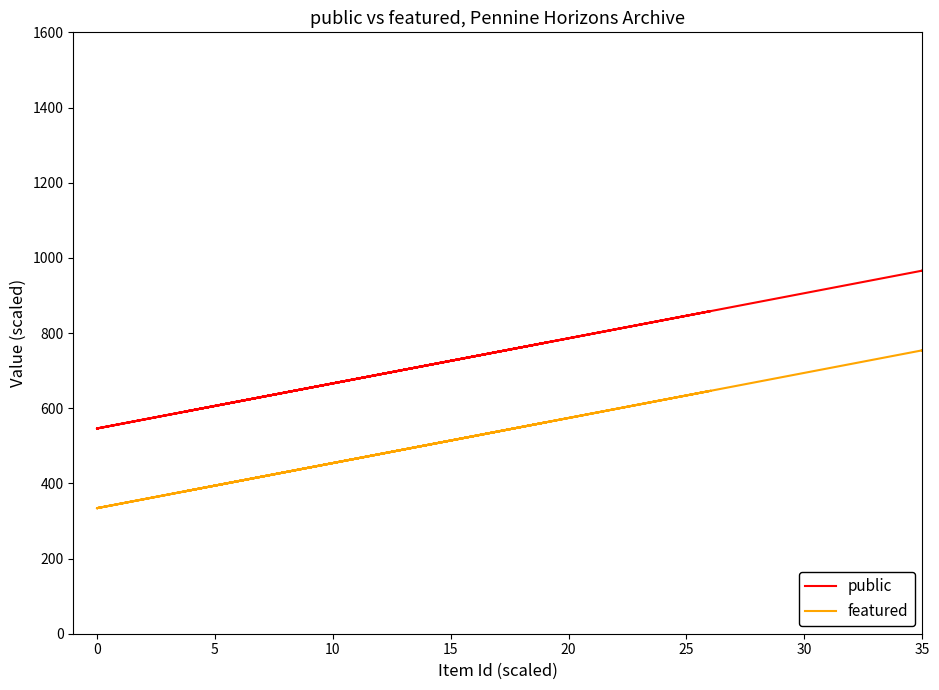

How many data points in featured are less than 381?

12